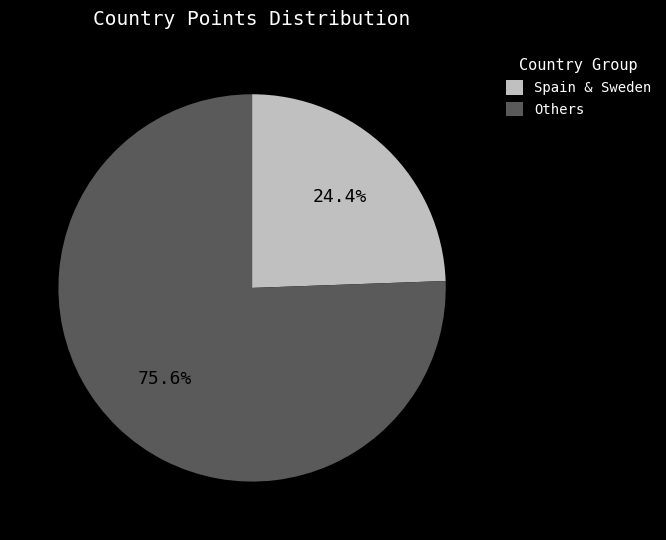

What is the total percentage of Others and Spain & Sweden?

100.0%